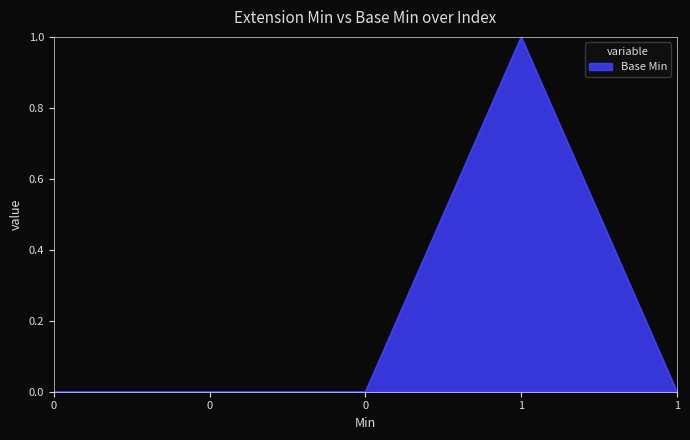

What is the change in value from 1 to 1?

-1